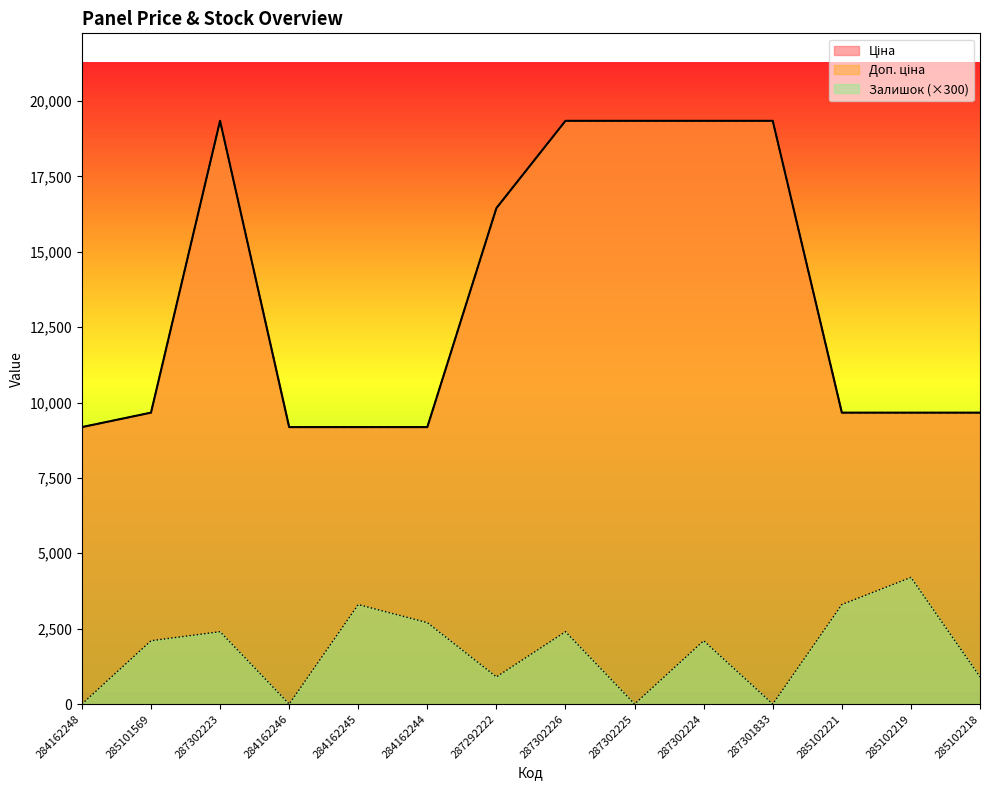

What are all the series names shown in the legend?

Ціна, Доп. ціна, Залишок